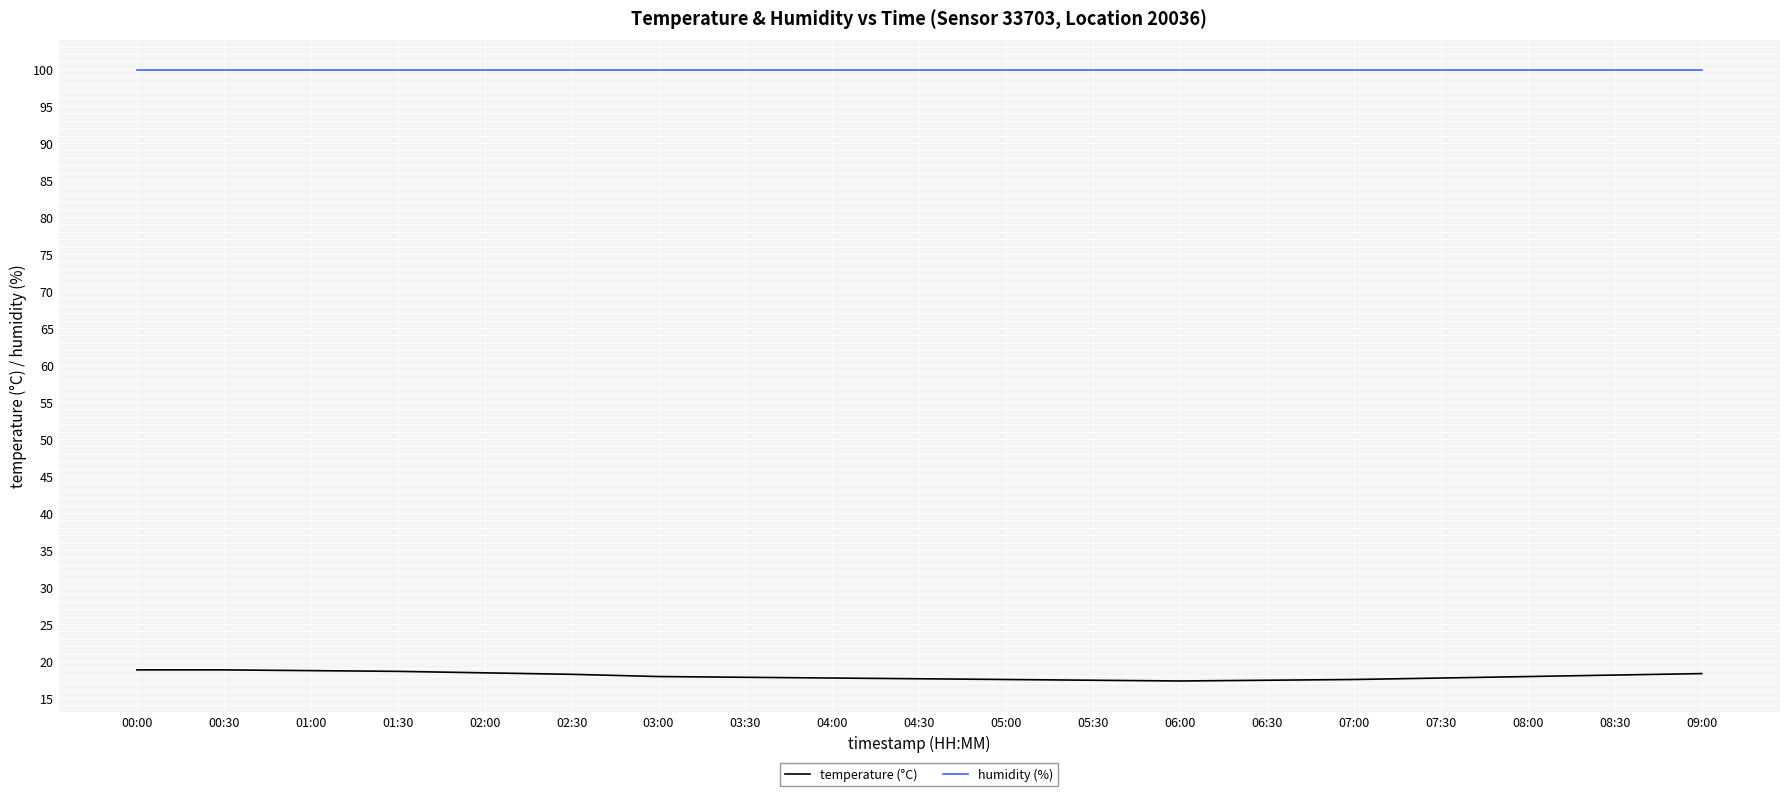

What is the smallest value displayed?

17.3